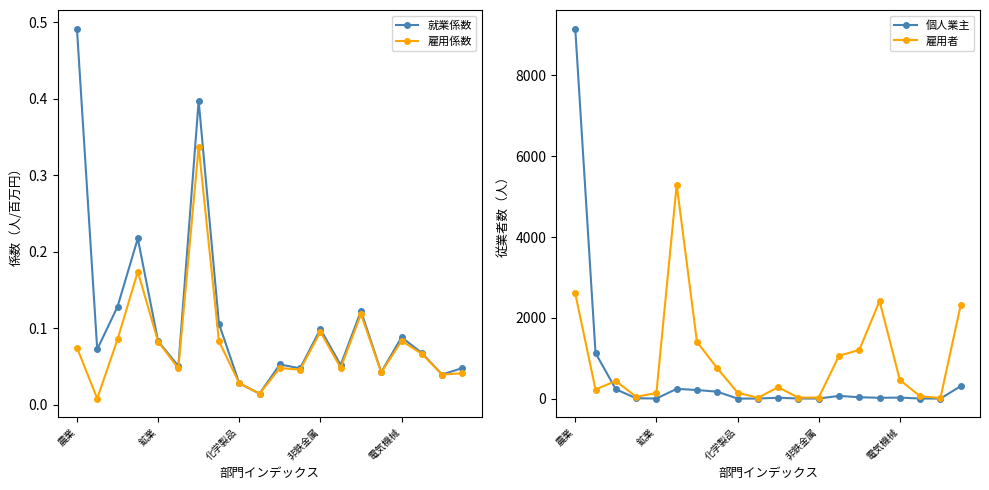

At which label does 個人業主 reach its peak?

農業